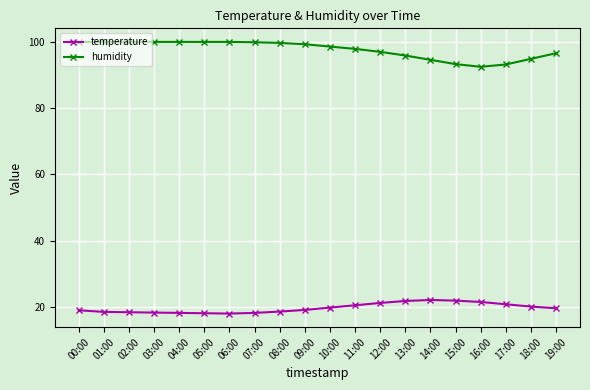

Does the chart have visible grid lines?

Yes